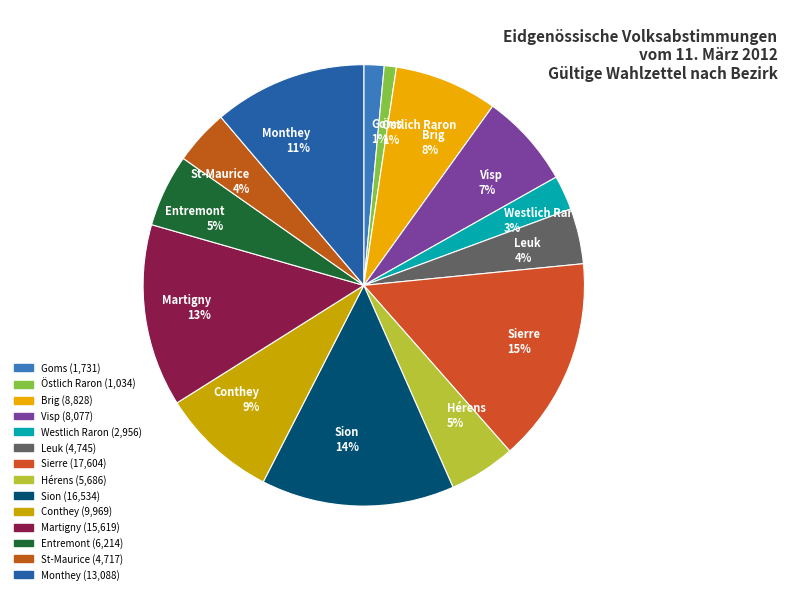

To the nearest percent, what is the average slice percentage?

7%